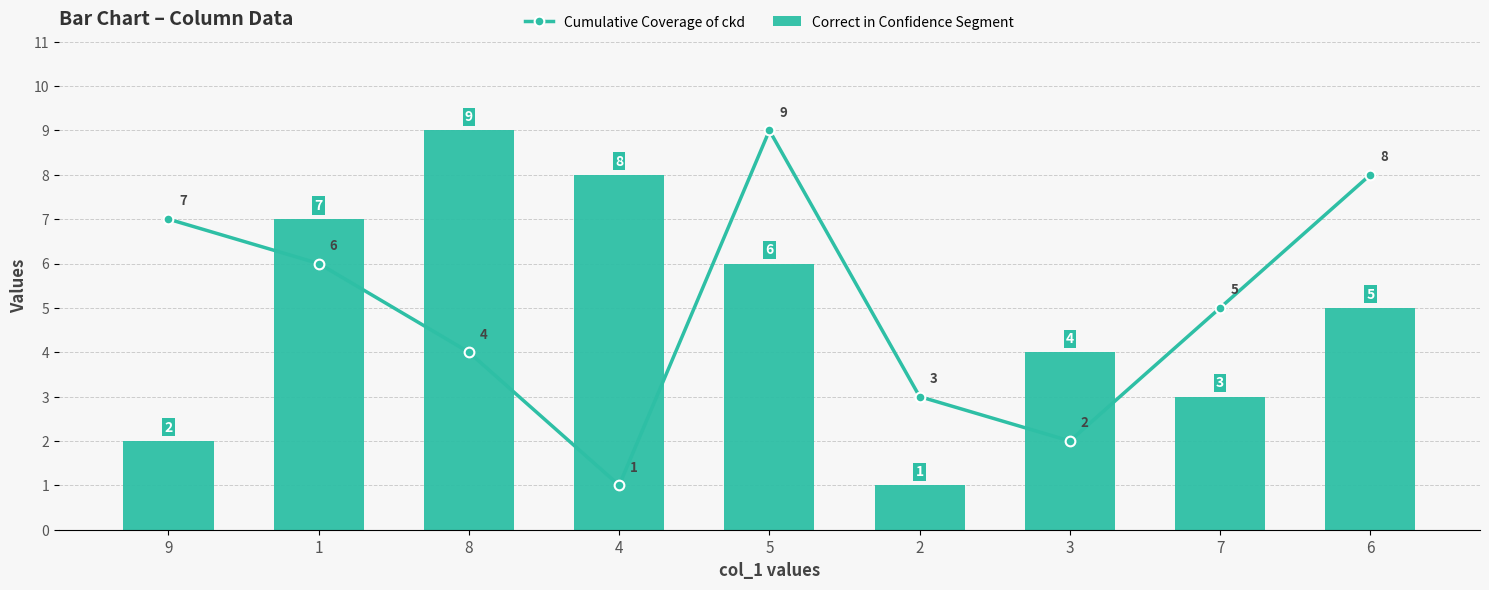

What are all the series names shown in the legend?

Cumulative Coverage of ckd, Correct in Confidence Segment